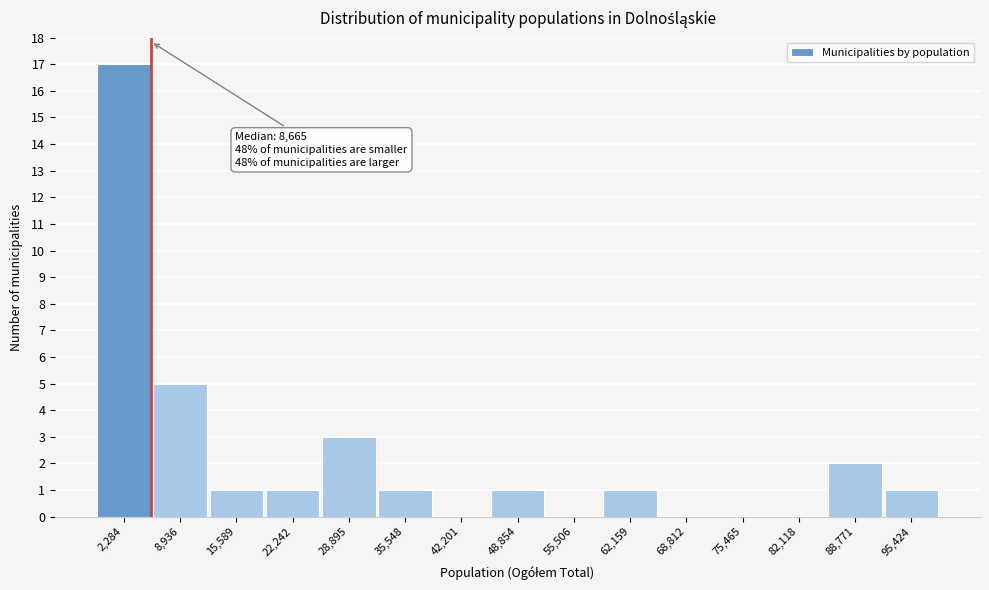

Reading left to right, transcribe all the data shown in this chart.

2,284=17	8,936=5	15,589=1	22,242=1	28,895=3	35,548=1	42,201=0	48,854=1	55,506=0	62,159=1	68,812=0	75,465=0	82,118=0	88,771=2	95,424=1